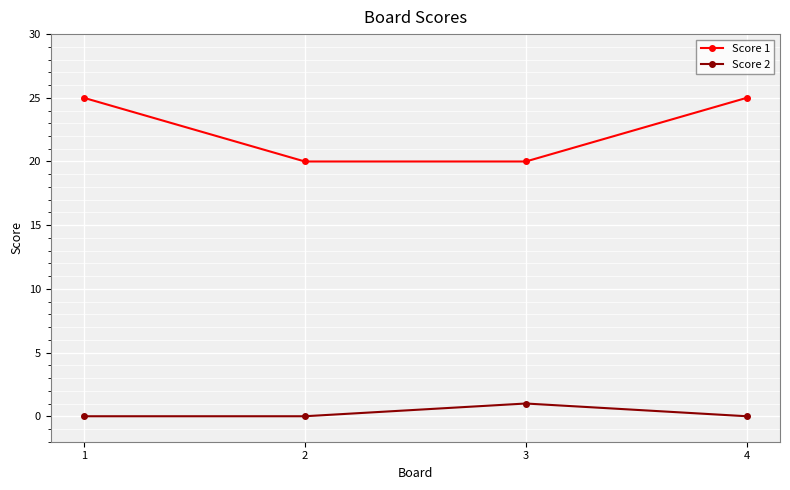

True or false: Score 2 and Score 1 cross at least once.

False